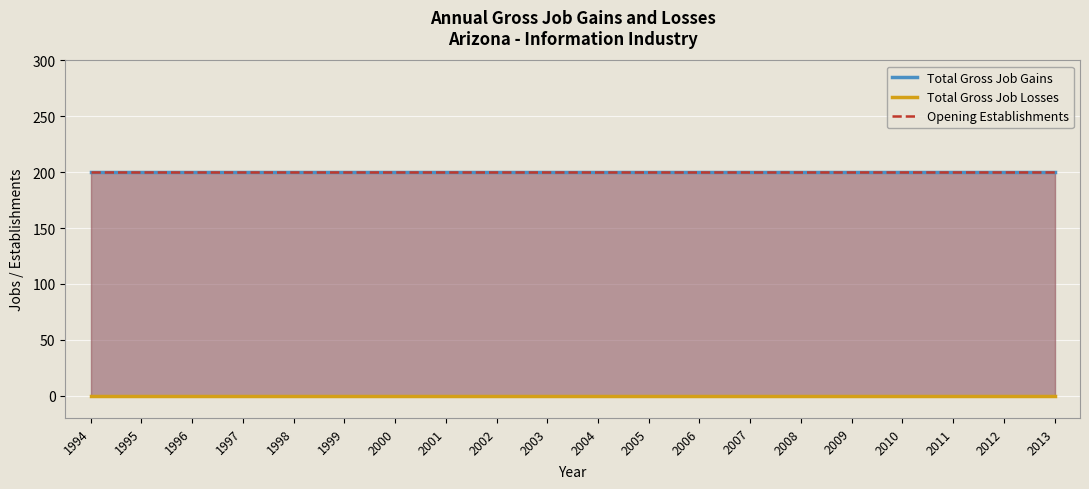

What is the total value across all series at 1996?

400